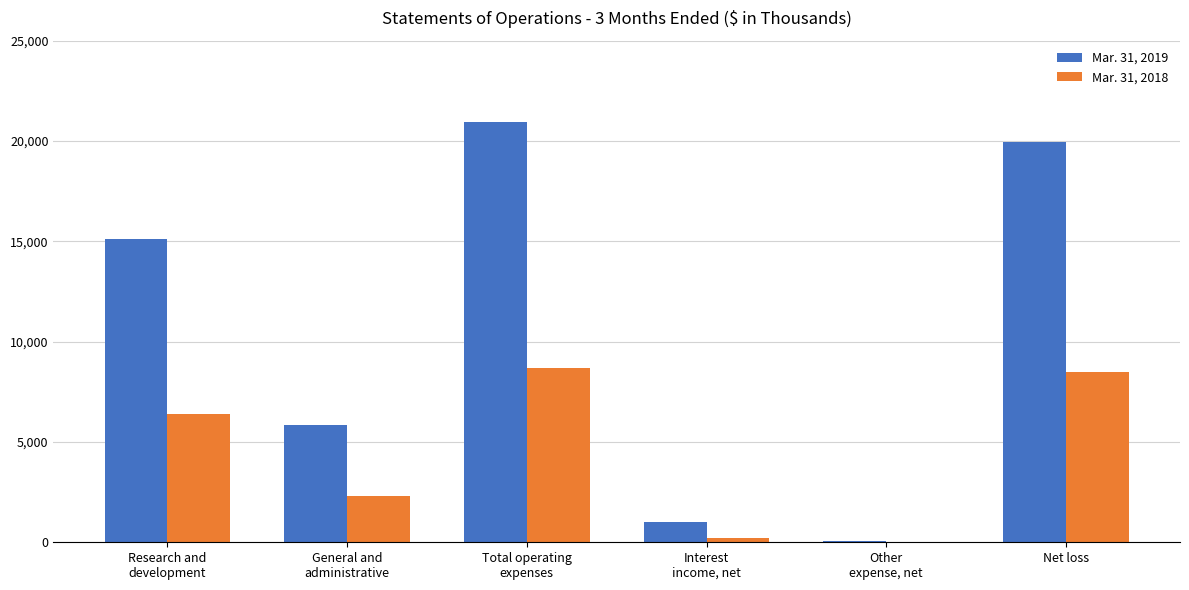

The Mar. 31, 2018 series shows 13605 at Total operating
expenses. True or false?

False